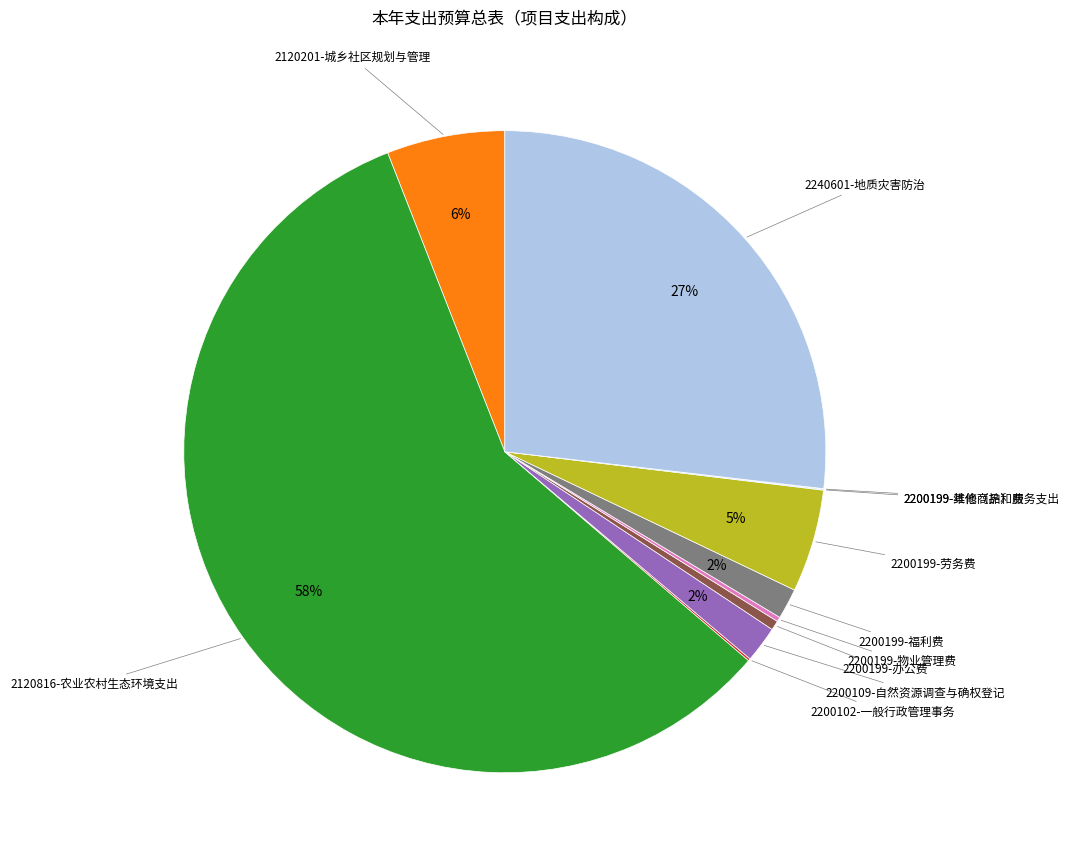

Is there any slice that represents more than half of the pie?

Yes